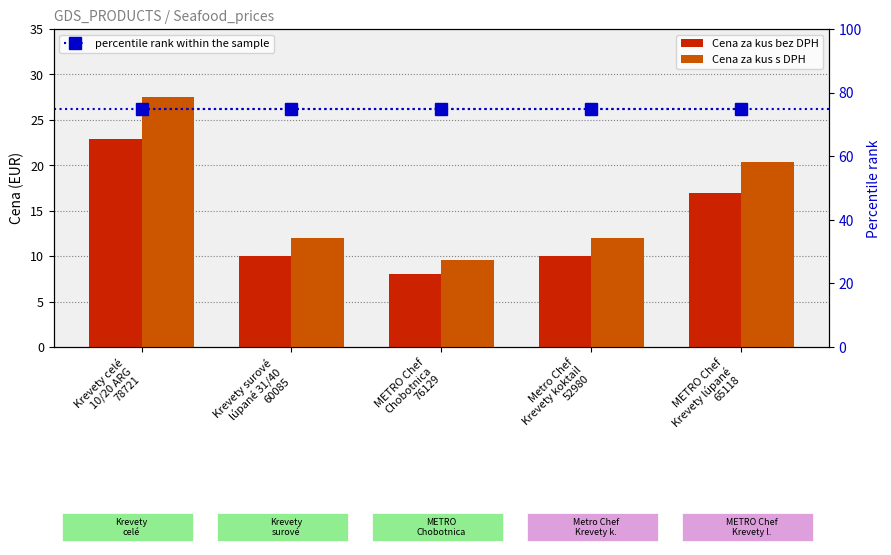

Which category has the lowest value in the percentile rank within the sample series?

Krevety celé
10/20 ARG
78721